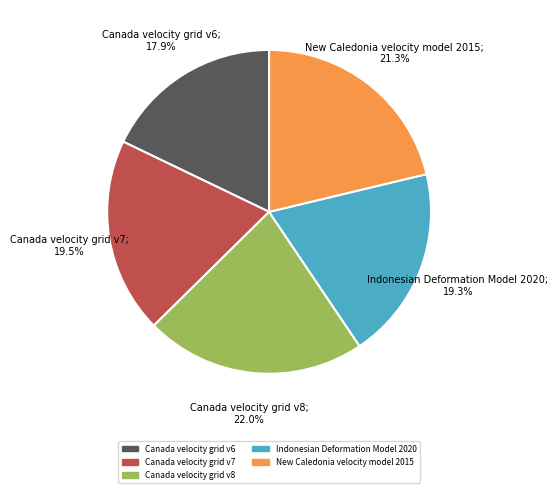

Is there a majority slice in this chart?

No